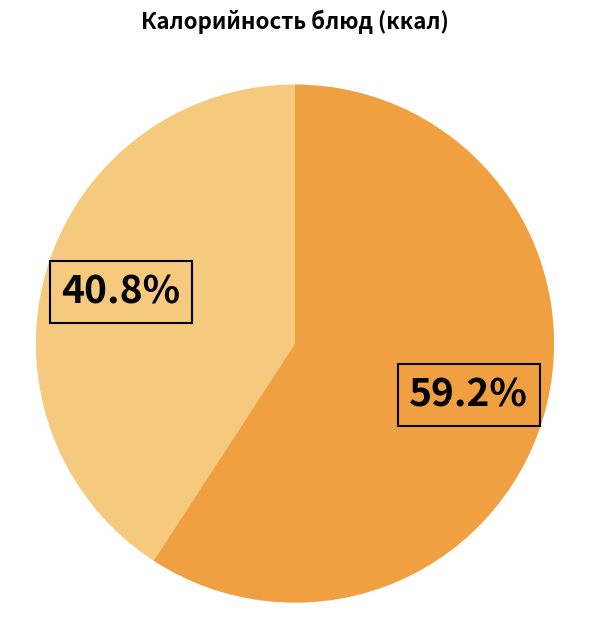

Does any single category account for the majority?

Yes